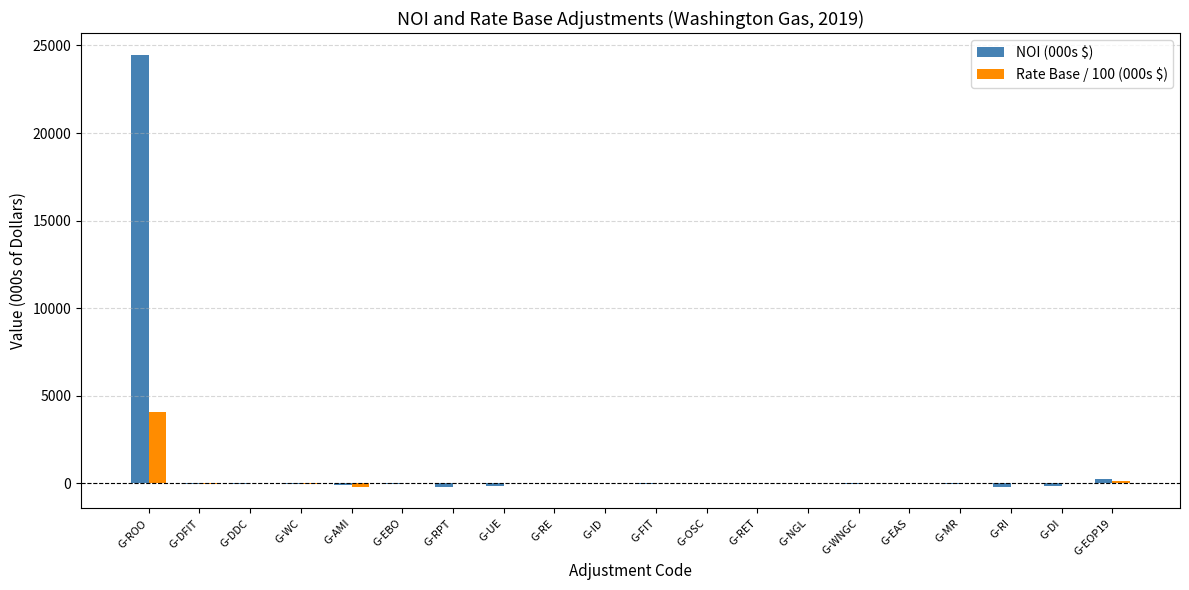

Are the bars grouped side by side (vs. stacked)?

Yes